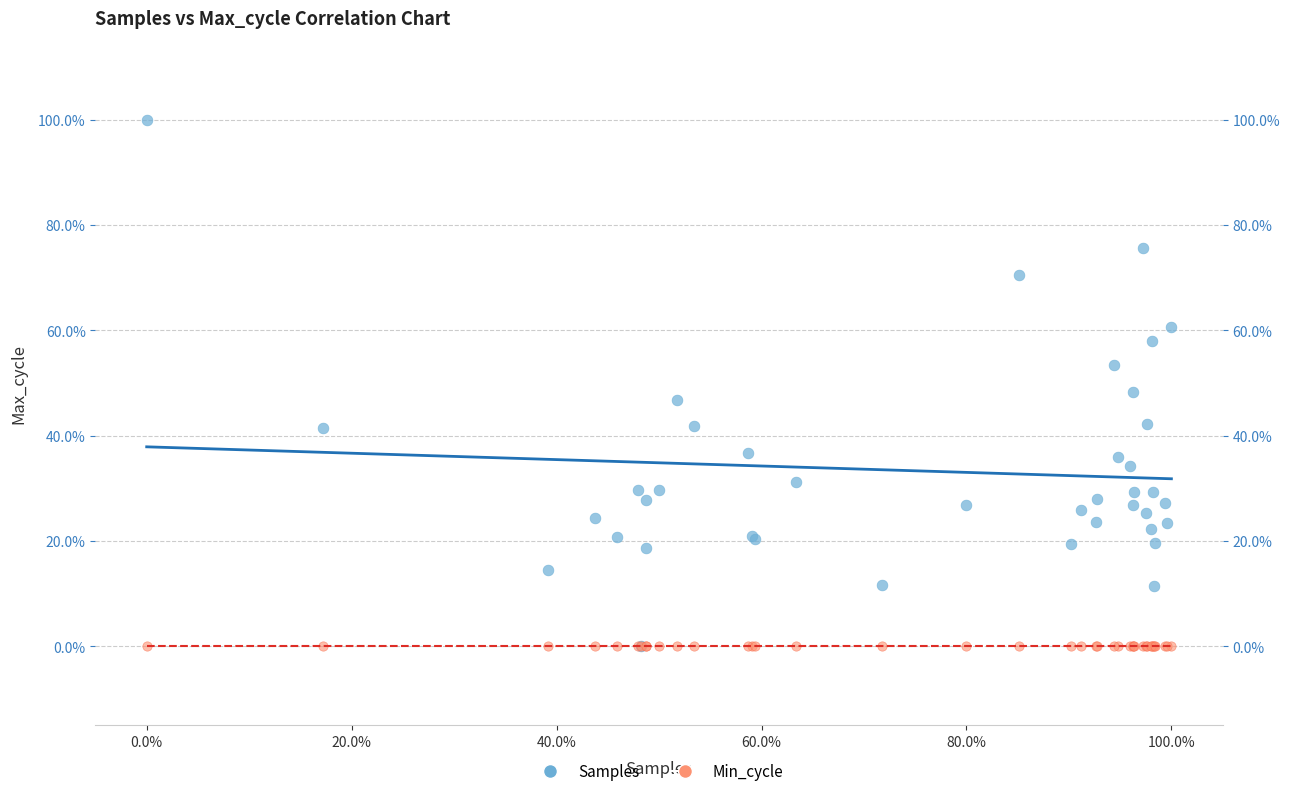

Which series contains the highest Y value?

Samples